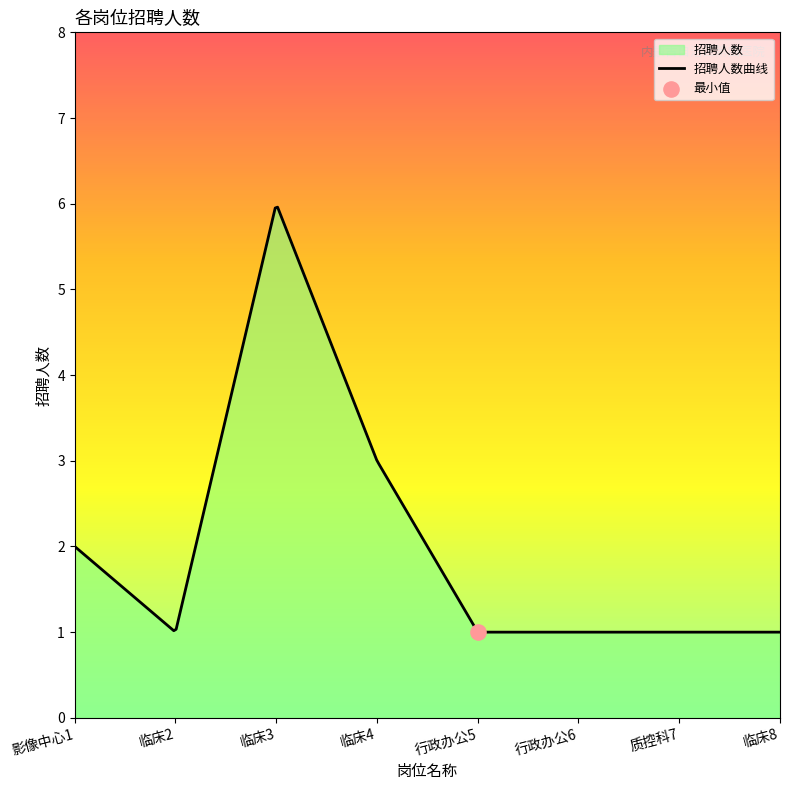

Between 质控科7 and 临床4, which is larger?

临床4